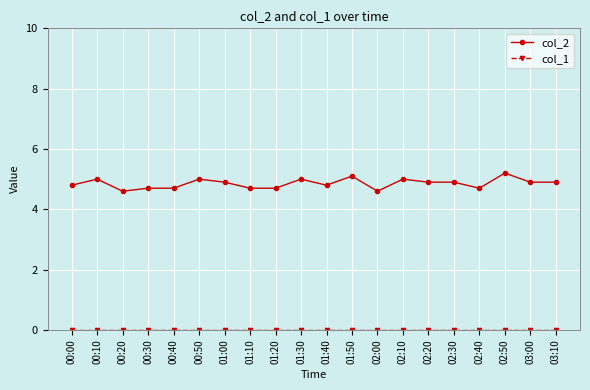

True or false: col_2 has more than 2 interior local peaks.

True